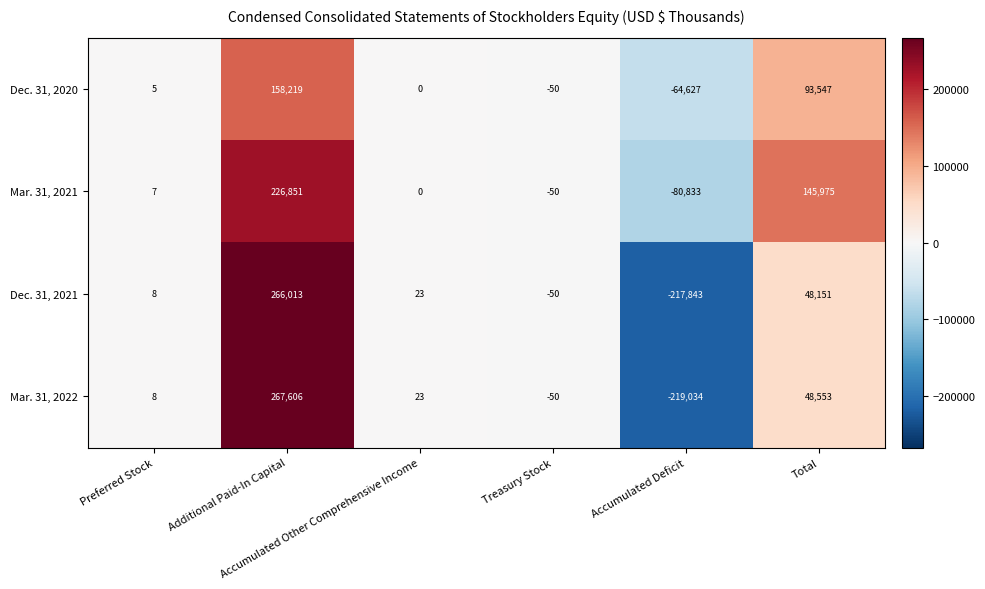

Which series has the largest total across all categories?

Mar. 31, 2021